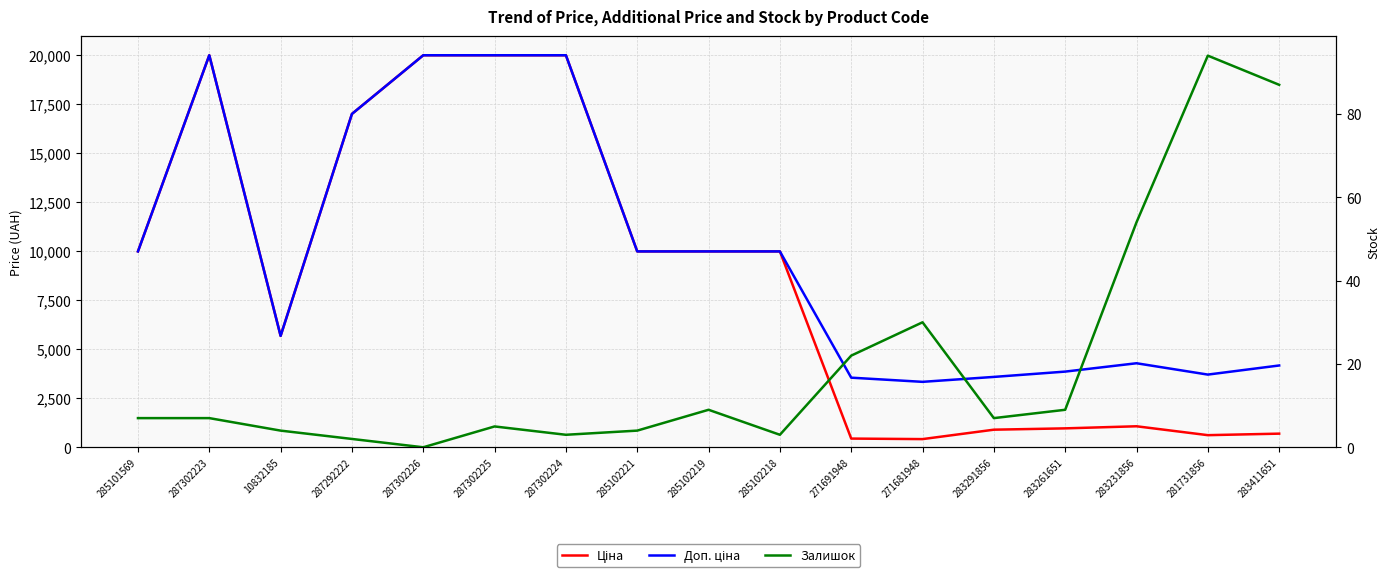

What is the difference between the highest and lowest values at 283261651?

3845.0